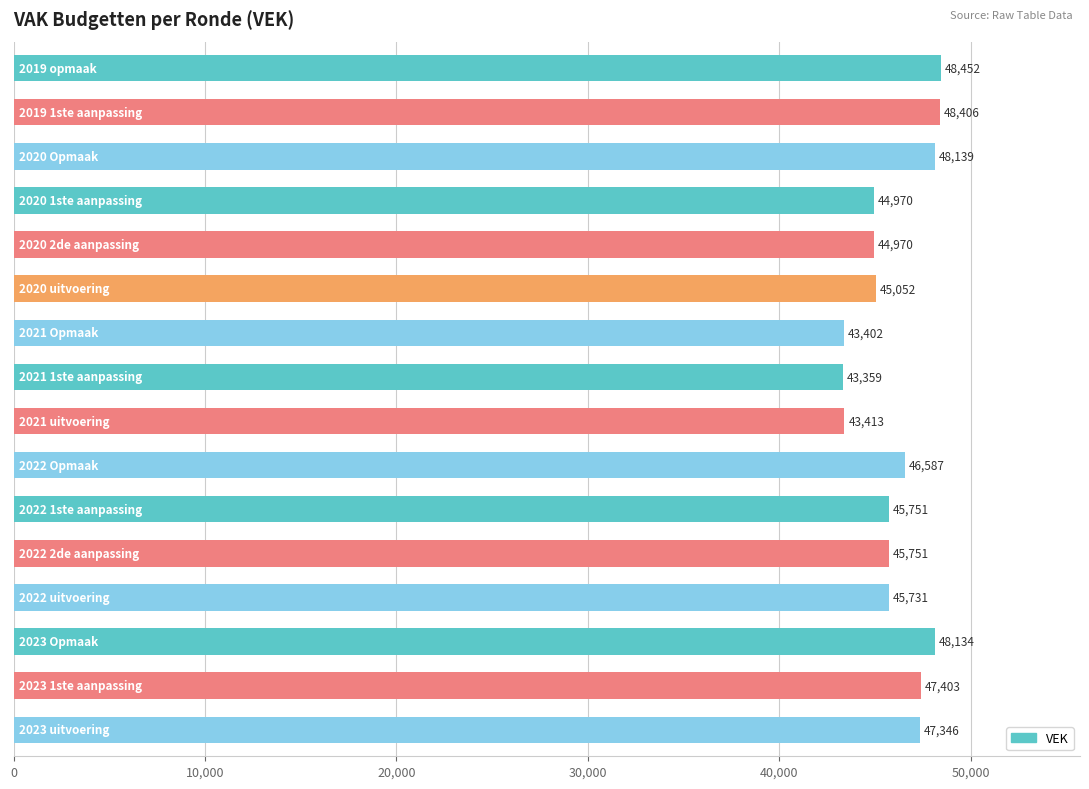

Reading bottom to top, extract all data points from this chart.

47346	47403	48134	45731	45751	45751	46587	43413	43359	43402	45052	44970	44970	48139	48406	48452